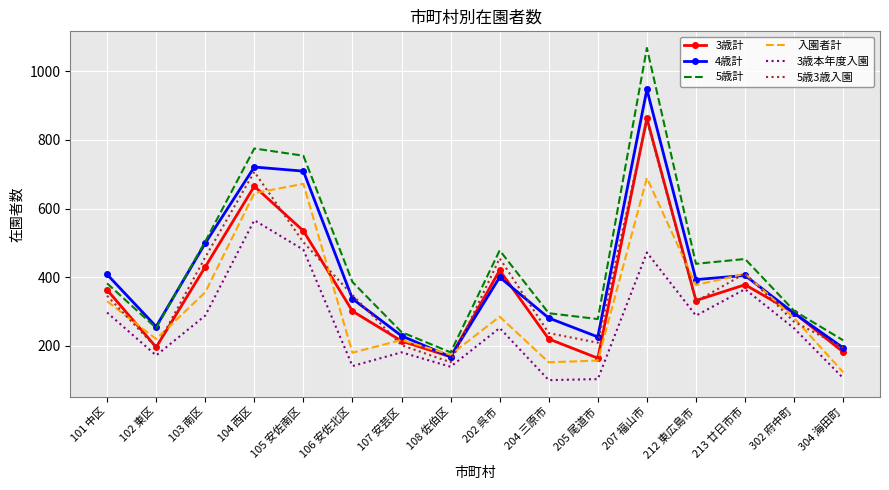

Which series has the largest range (max minus min)?

5歳計